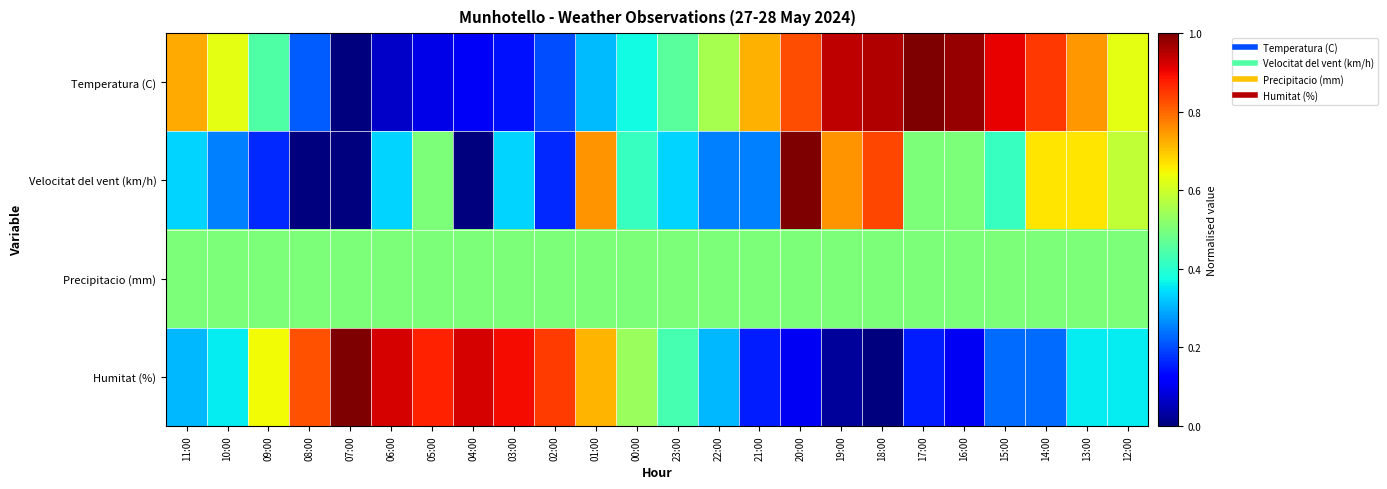

Reading left to right, list all the values displayed in this chart.

Temperatura (C): 11:00=0.7	10:00=0.6	09:00=0.4	08:00=0.2	07:00=0.0	06:00=0.1	05:00=0.1	04:00=0.1	03:00=0.1	02:00=0.2	01:00=0.3	00:00=0.4	23:00=0.5	22:00=0.6	21:00=0.7	20:00=0.8	19:00=0.9	18:00=1.0	17:00=1.0	16:00=1.0	15:00=0.9	14:00=0.8	13:00=0.7	12:00=0.6
Velocitat del vent (km/h): 11:00=0.3	10:00=0.2	09:00=0.2	08:00=0.0	07:00=0.0	06:00=0.3	05:00=0.5	04:00=0.0	03:00=0.3	02:00=0.2	01:00=0.8	00:00=0.4	23:00=0.3	22:00=0.2	21:00=0.2	20:00=1.0	19:00=0.8	18:00=0.8	17:00=0.5	16:00=0.5	15:00=0.4	14:00=0.7	13:00=0.7	12:00=0.6
Precipitacio (mm): 11:00=0.5	10:00=0.5	09:00=0.5	08:00=0.5	07:00=0.5	06:00=0.5	05:00=0.5	04:00=0.5	03:00=0.5	02:00=0.5	01:00=0.5	00:00=0.5	23:00=0.5	22:00=0.5	21:00=0.5	20:00=0.5	19:00=0.5	18:00=0.5	17:00=0.5	16:00=0.5	15:00=0.5	14:00=0.5	13:00=0.5	12:00=0.5
Humitat (%): 11:00=0.3	10:00=0.4	09:00=0.6	08:00=0.8	07:00=1.0	06:00=0.9	05:00=0.9	04:00=0.9	03:00=0.9	02:00=0.8	01:00=0.7	00:00=0.5	23:00=0.4	22:00=0.3	21:00=0.2	20:00=0.1	19:00=0.0	18:00=0.0	17:00=0.2	16:00=0.1	15:00=0.2	14:00=0.2	13:00=0.4	12:00=0.4